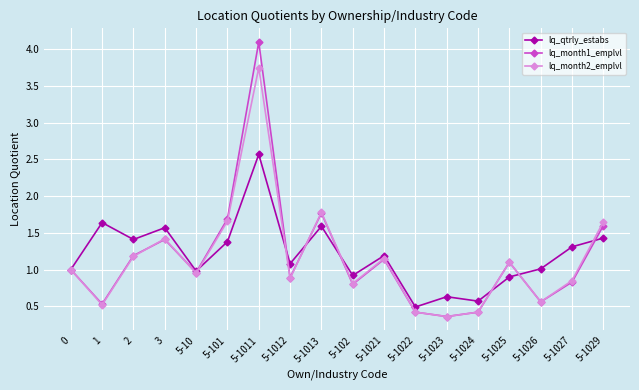

What is the maximum value shown in the chart?

4.1